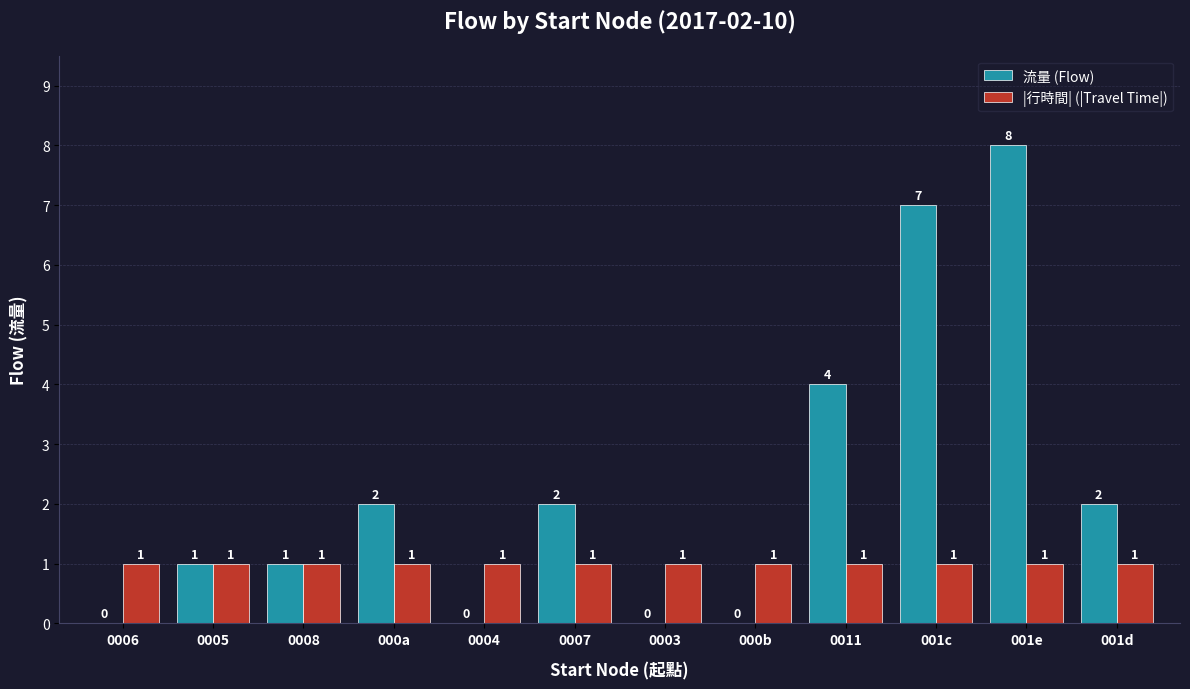

Which series has the widest spread of values?

流量 (Flow)